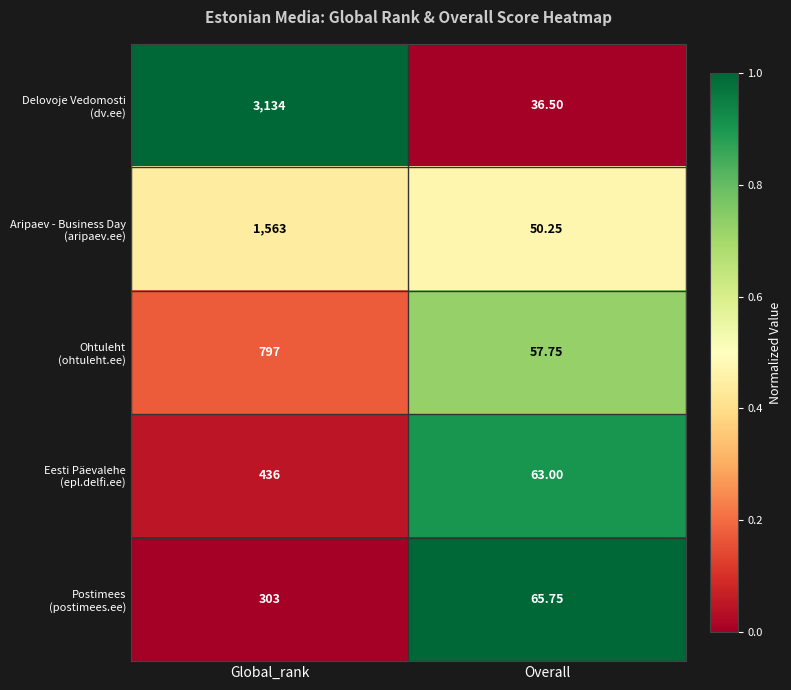

At which category is the sum across all series the highest?

Global_rank